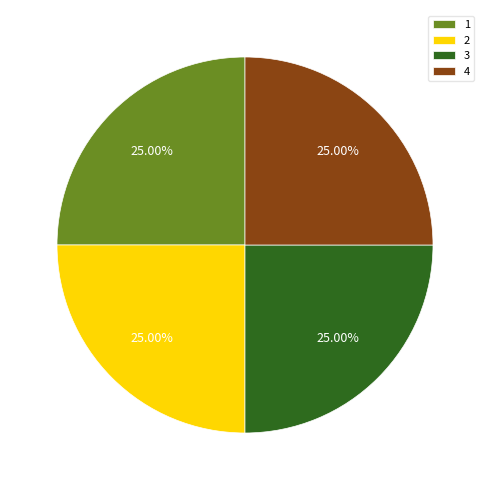

What is the ratio of the value at 2 to the value at 3?

1.0